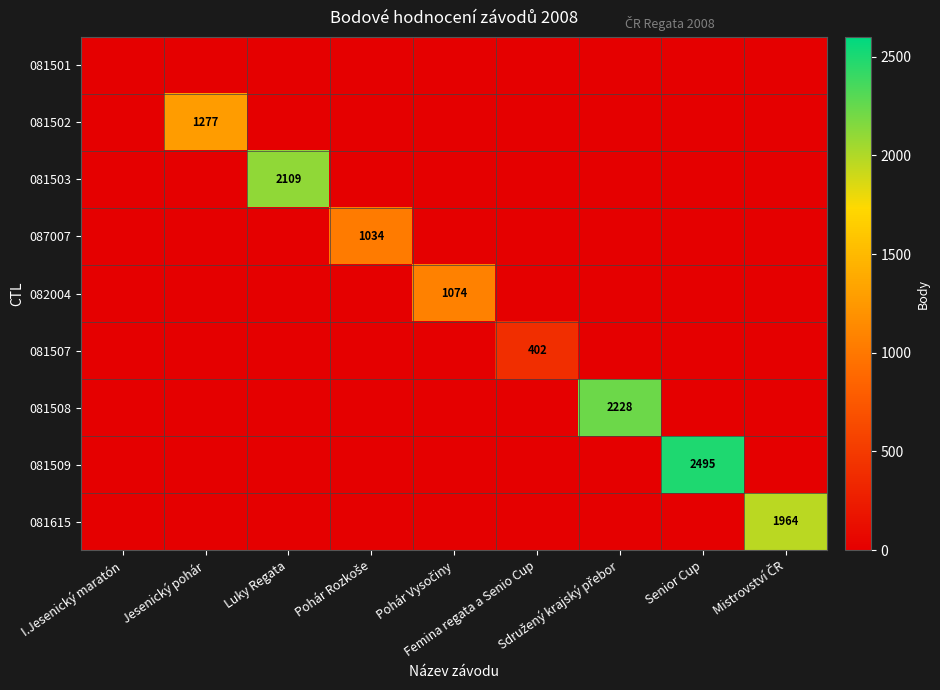

True or false: 081508 has a value of 0 at Jesenický pohár.

True